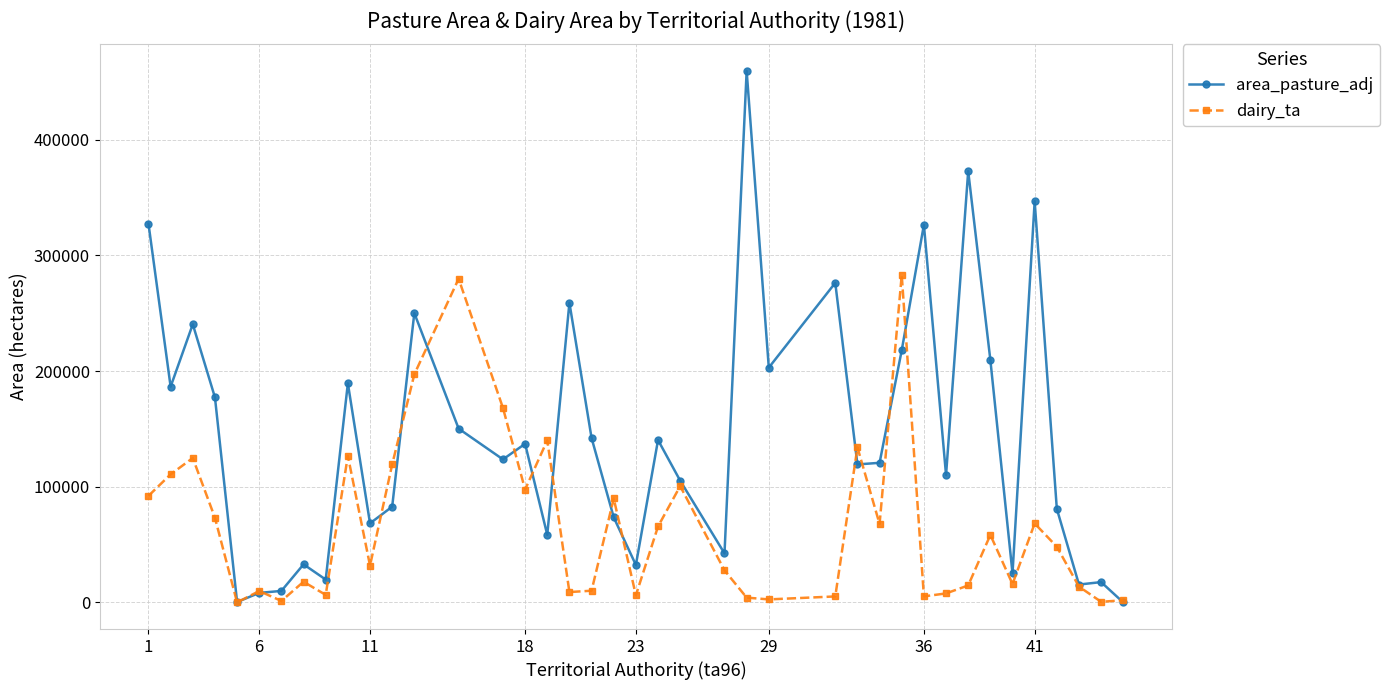

What is the maximum value shown in the chart?

459396.9